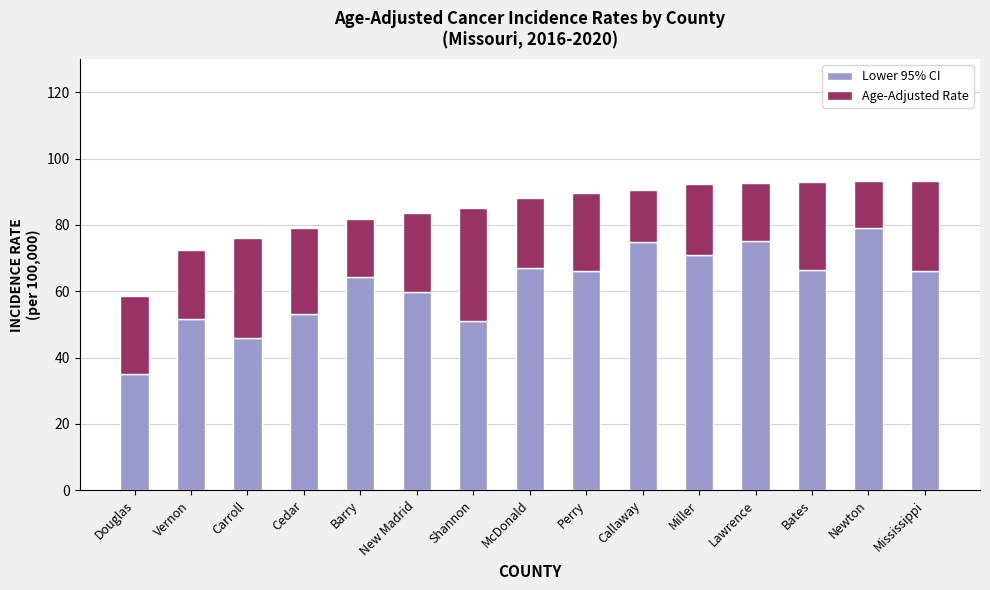

Where does the Lower 95% CI series first go above 66?

McDonald